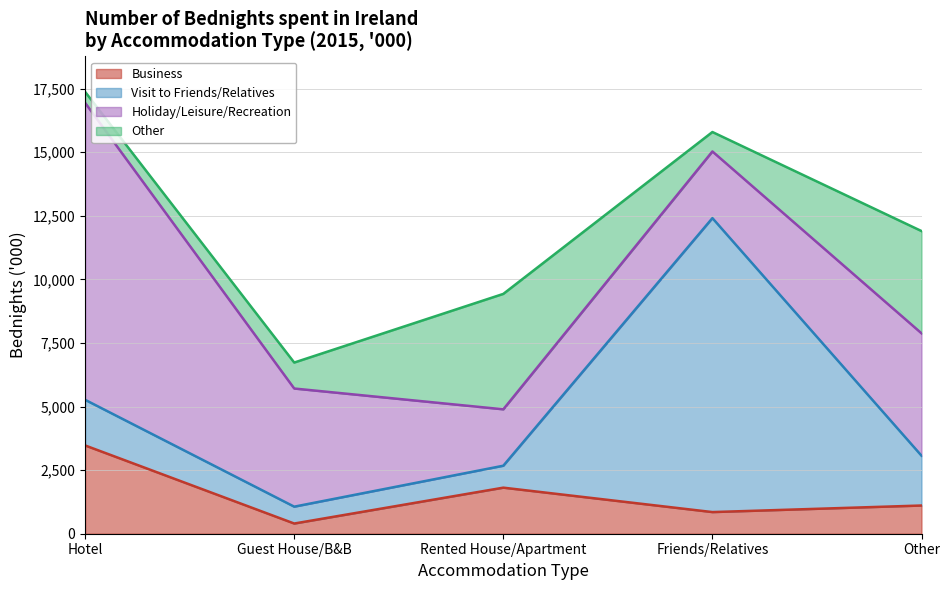

Reading right to left, transcribe all the data shown in this chart.

Business: Other=1109	Friends/Relatives=851	Rented House/Apartment=1811	Guest House/B&B=401	Hotel=3471
Visit to Friends/Relatives: Other=1959	Friends/Relatives=11558	Rented House/Apartment=863	Guest House/B&B=663	Hotel=1794
Holiday/Leisure/Recreation: Other=4812	Friends/Relatives=2621	Rented House/Apartment=2217	Guest House/B&B=4645	Hotel=11676
Other: Other=4020	Friends/Relatives=764	Rented House/Apartment=4538	Guest House/B&B=1021	Hotel=433